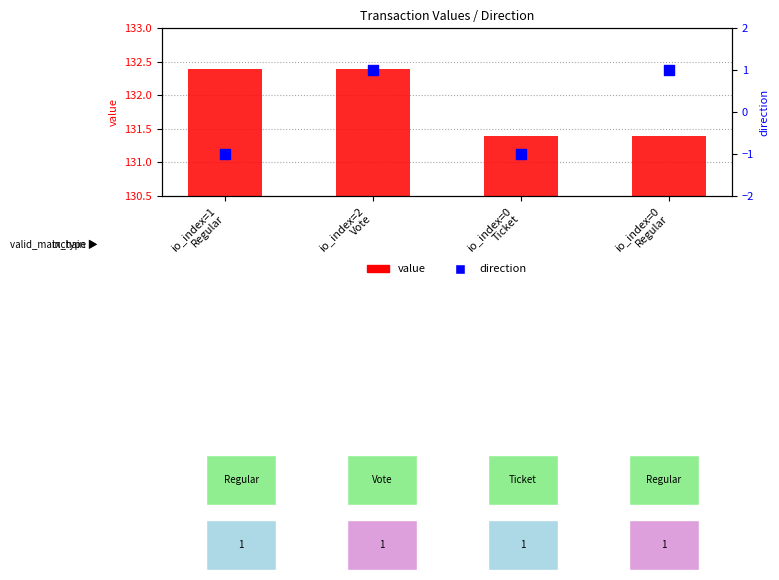

Which series has the largest Y range (max minus min)?

direction